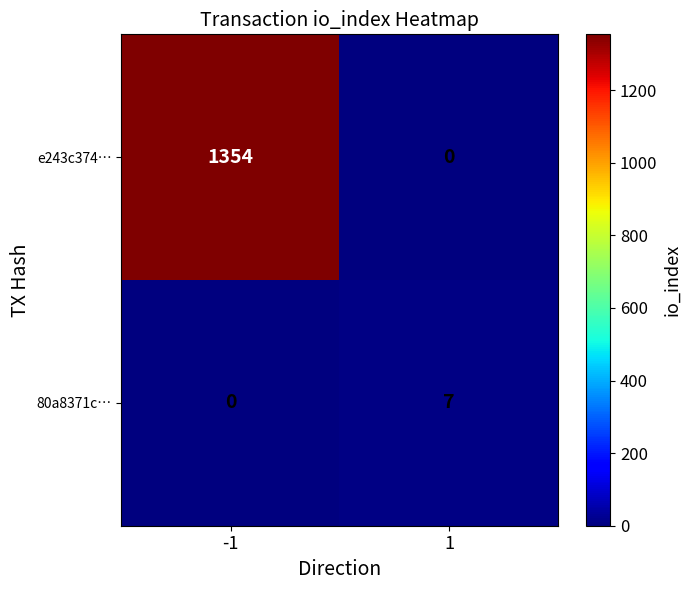

The value of 80a8371c… at 1 is 2. True or false?

False